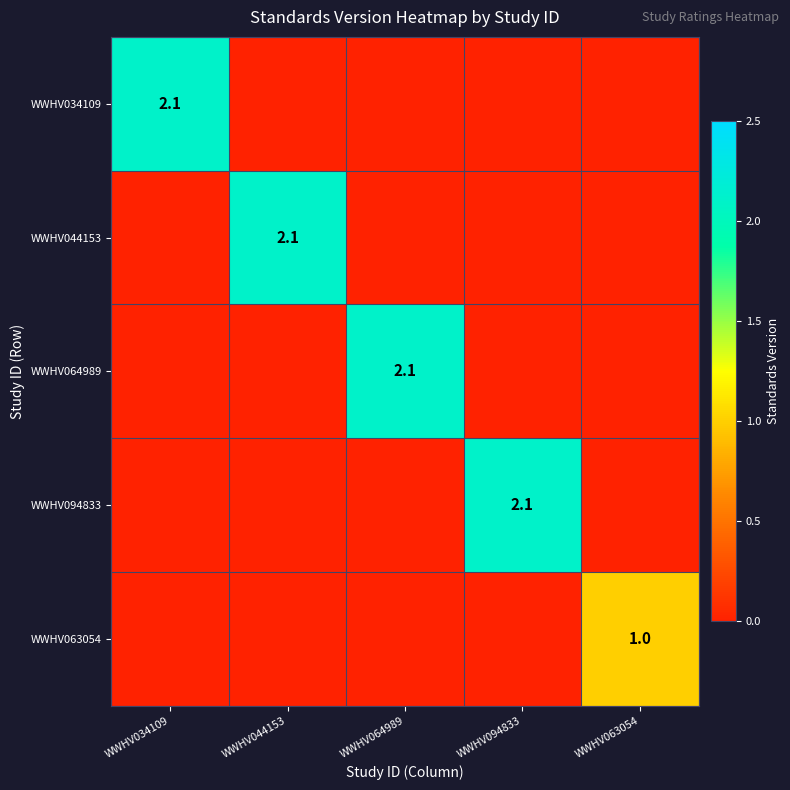

The WWHV094833 series shows 2.1 at WWHV094833. True or false?

True